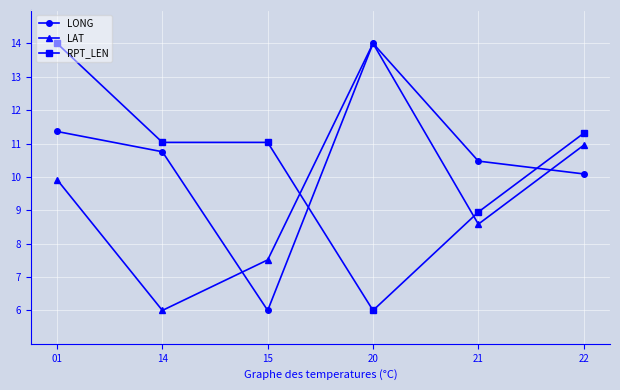

How many data points in LAT are less than 9?

3